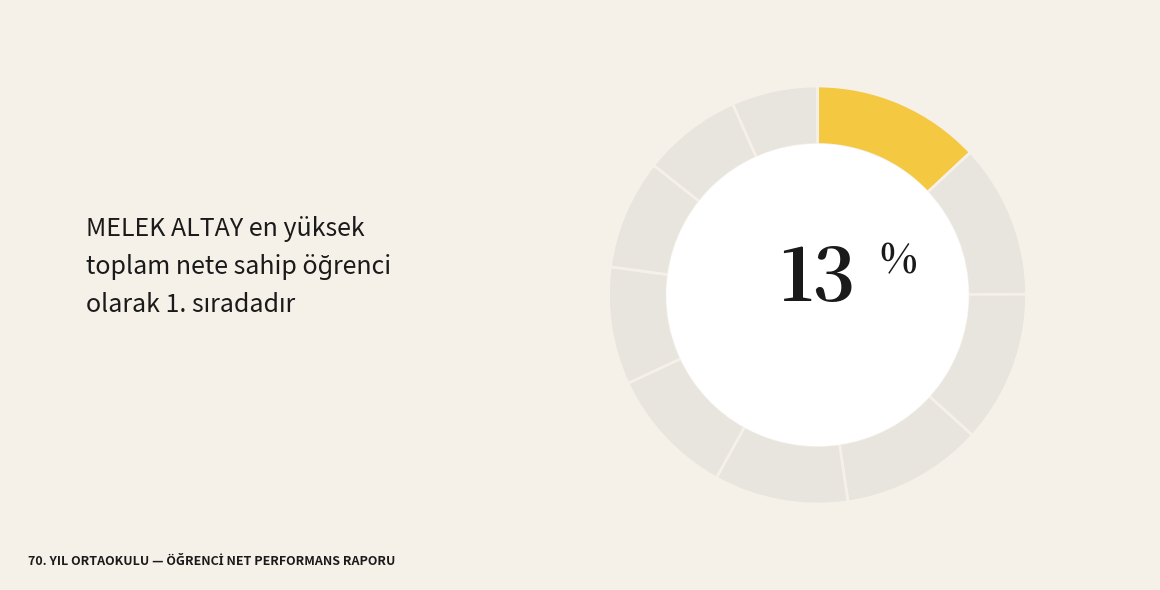

How many slices are in this pie chart?

10